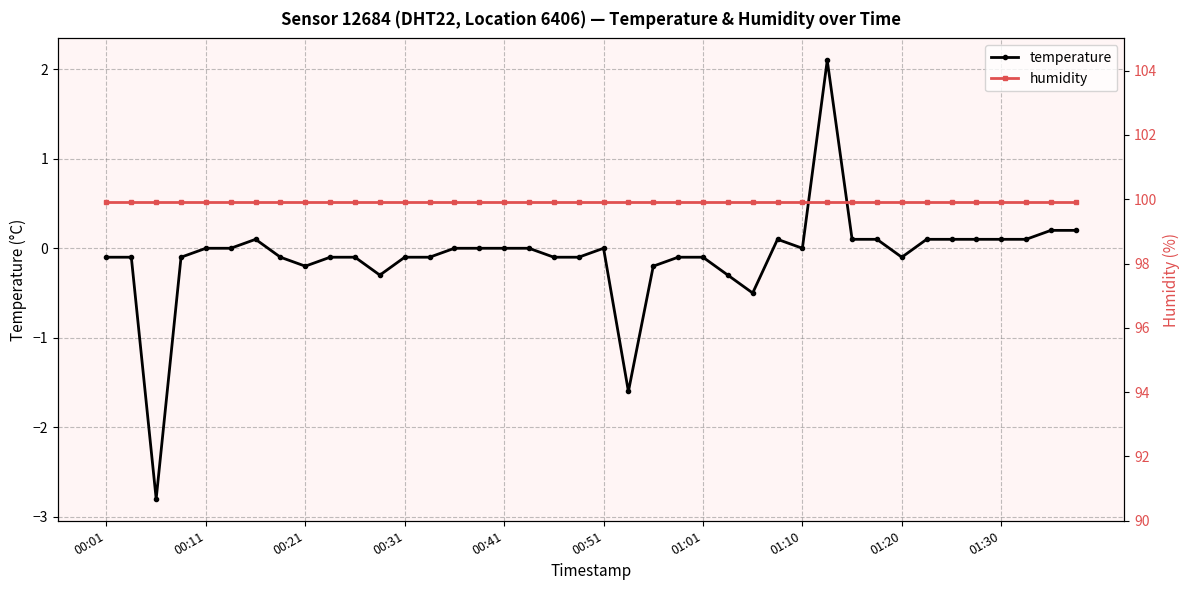

Reading left to right, transcribe all the data shown in this chart.

temperature: -0.1	-0.1	-2.8	-0.1	0.0	0.0	0.1	-0.1	-0.2	-0.1	-0.1	-0.3	-0.1	-0.1	0.0	0.0	0.0	0.0	-0.1	-0.1	0.0	-1.6	-0.2	-0.1	-0.1	-0.3	-0.5	0.1	0.0	2.1	0.1	0.1	-0.1	0.1	0.1	0.1	0.1	0.1	0.2	0.2
humidity: 99.9	99.9	99.9	99.9	99.9	99.9	99.9	99.9	99.9	99.9	99.9	99.9	99.9	99.9	99.9	99.9	99.9	99.9	99.9	99.9	99.9	99.9	99.9	99.9	99.9	99.9	99.9	99.9	99.9	99.9	99.9	99.9	99.9	99.9	99.9	99.9	99.9	99.9	99.9	99.9